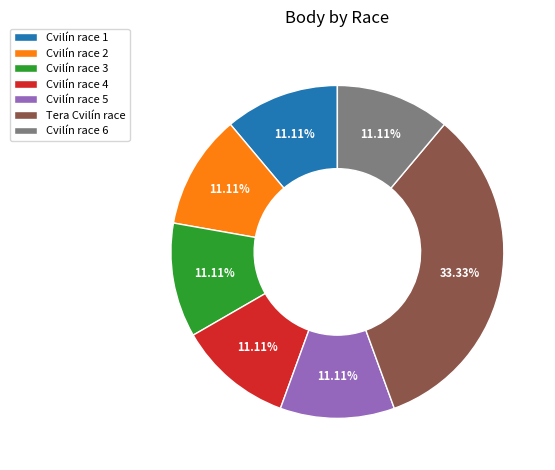

To the nearest percent, what is the difference between the largest and smallest slice percentages?

22%